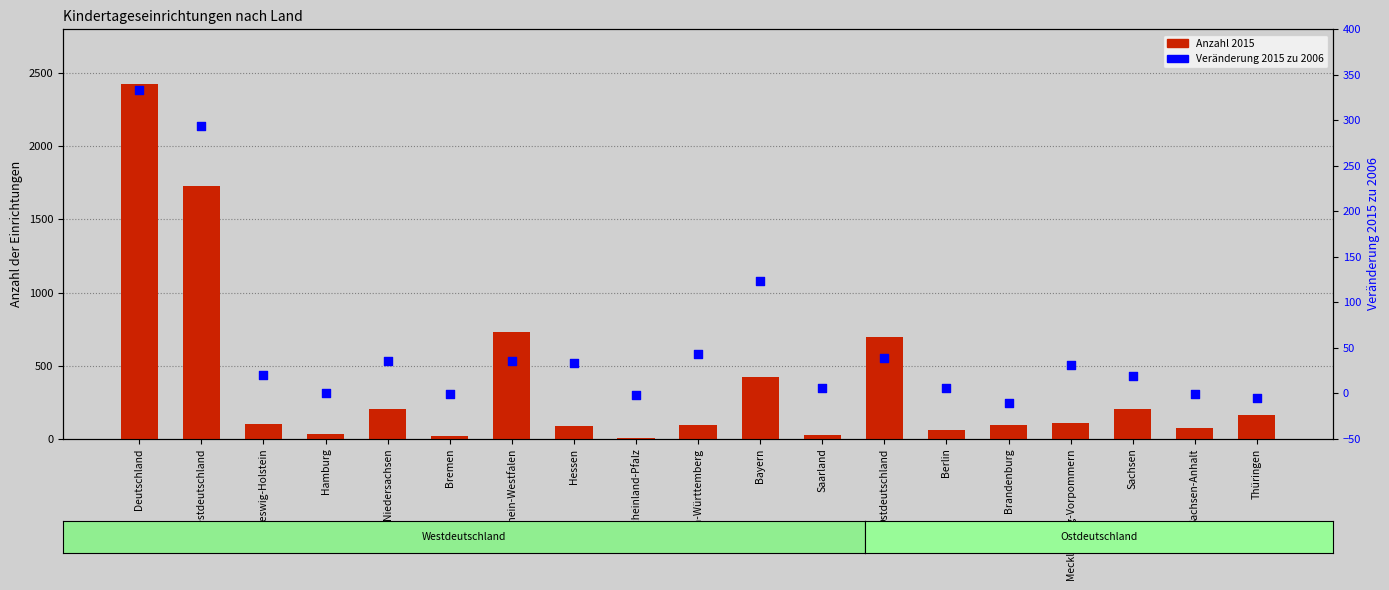

At how many categories does at least one series exceed 113?

8